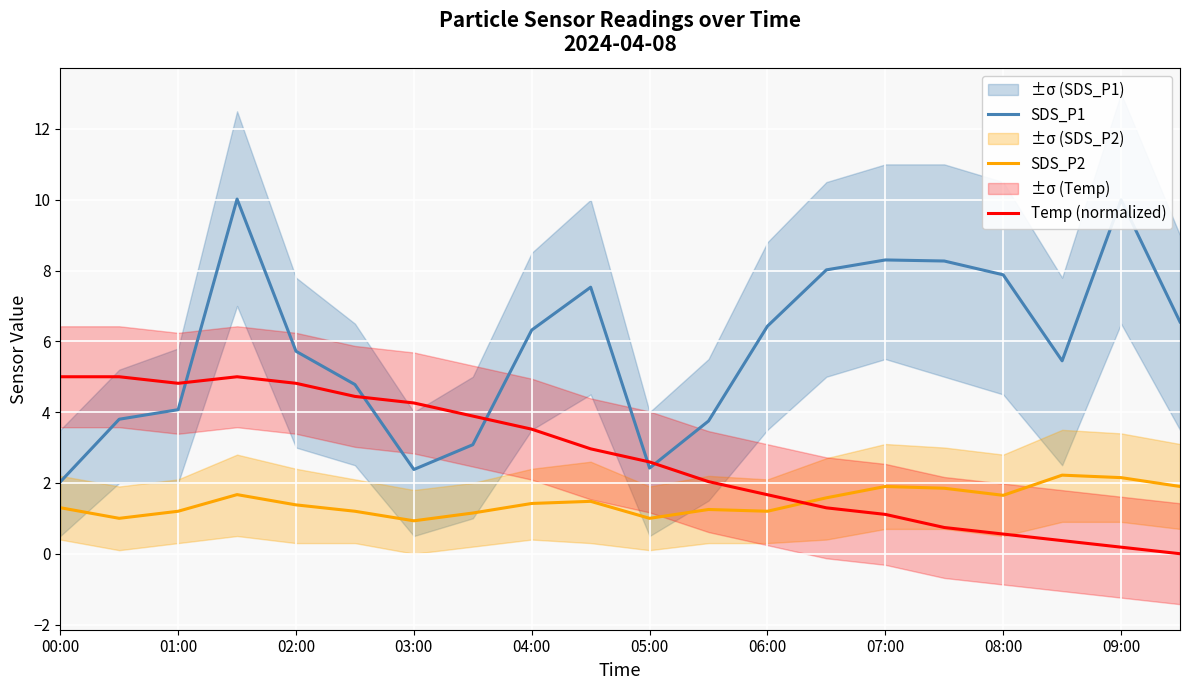

Is it true that SDS_P1 equals 2.4 at 03:00?

True